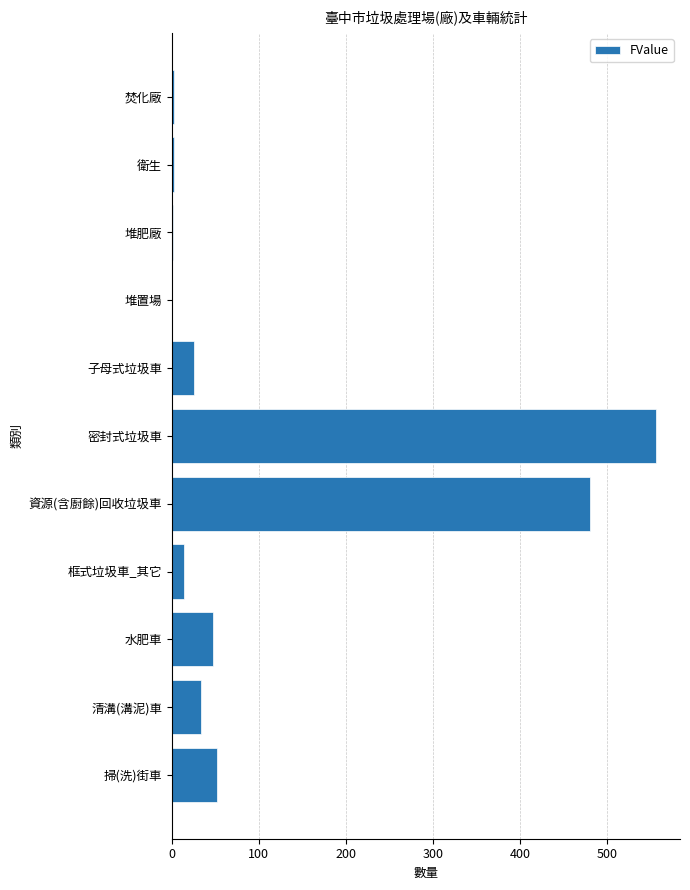

Does the chart contain stacked bars?

No